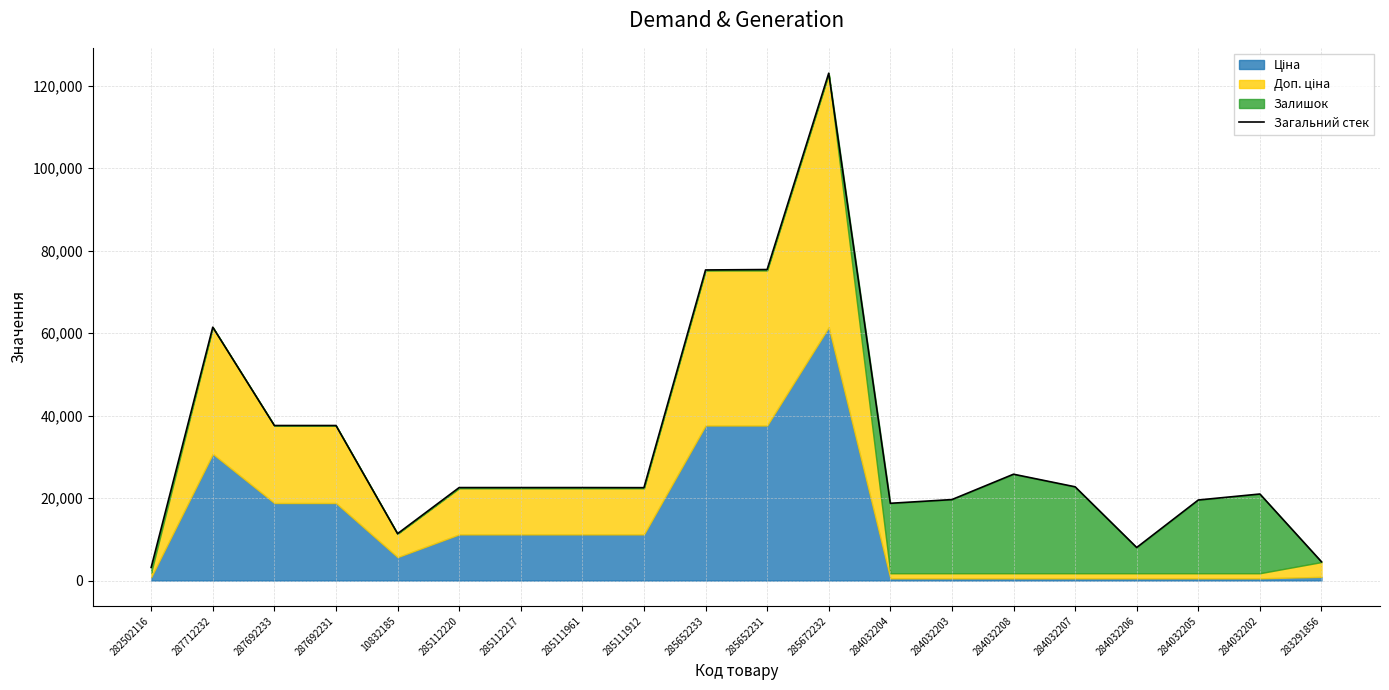

Is it true that the value at 285111961 is 37820.2?

False